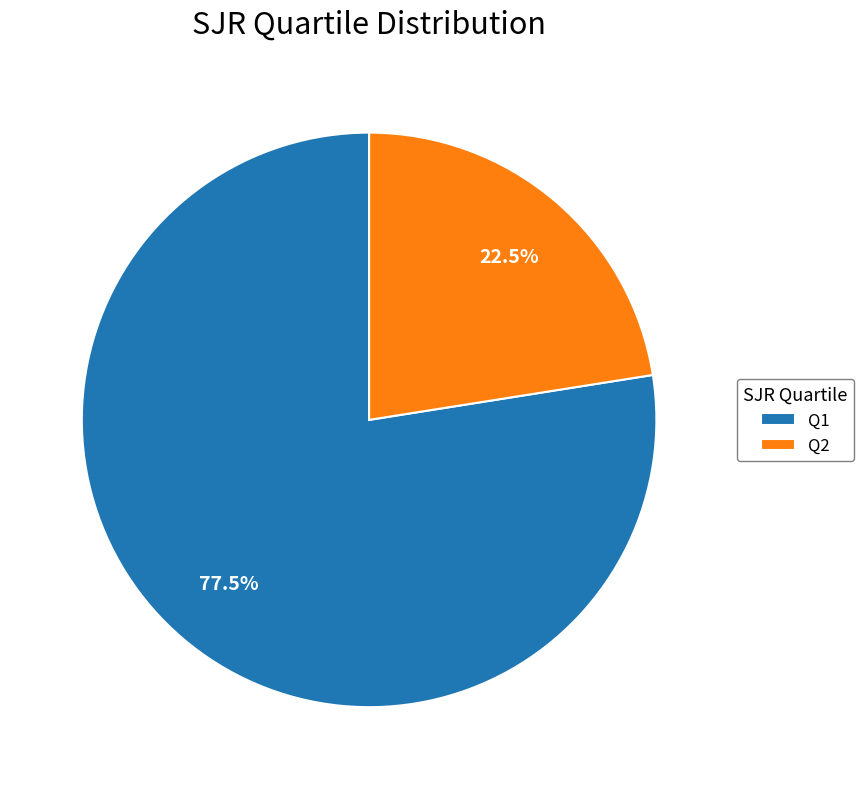

Does Q2 represent more than half of the total?

No